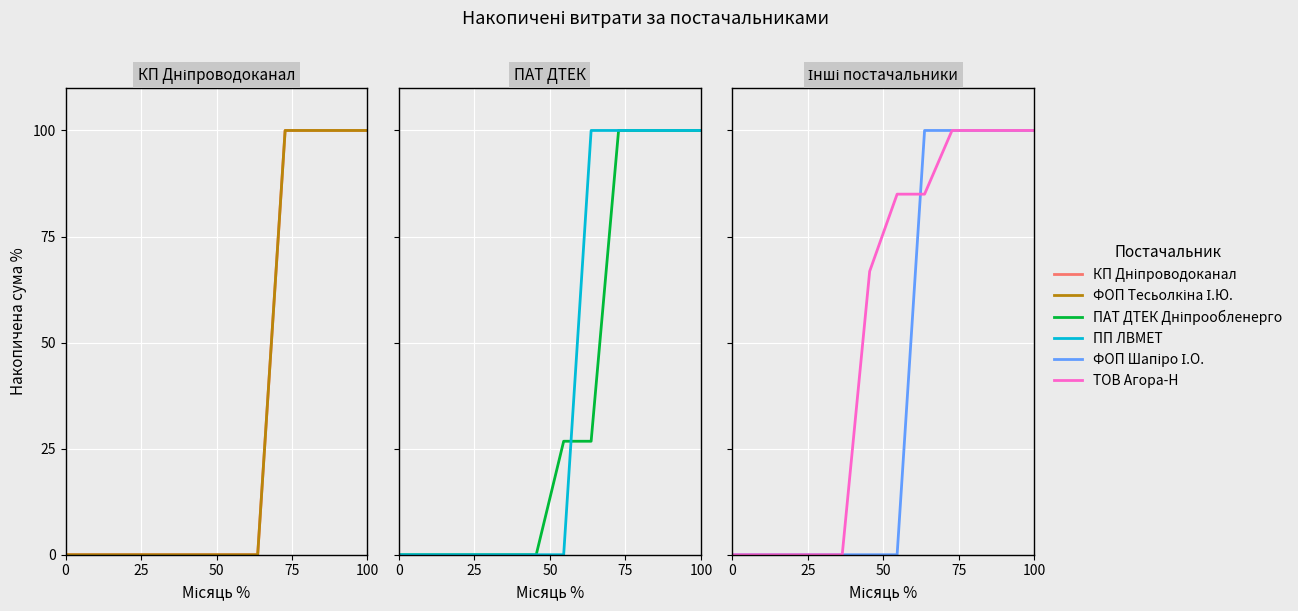

True or false: ПП ЛВМЕТ and ПАТ ДТЕК Дніпрообленерго intersect in this chart.

True